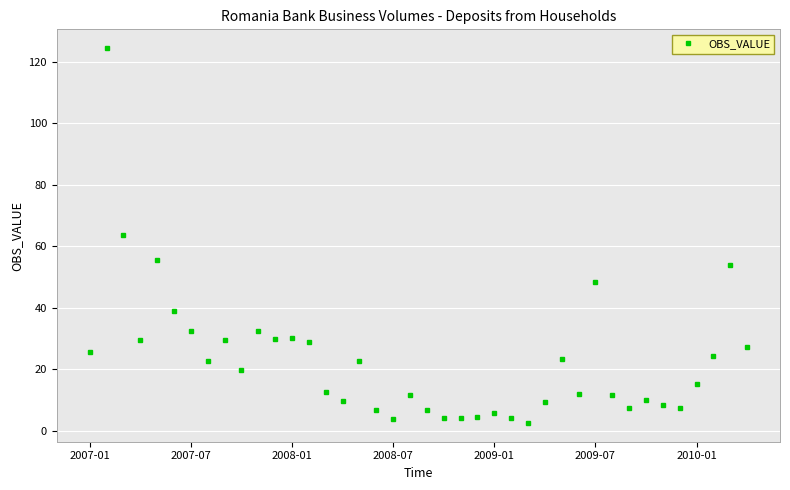

What is the difference between the second highest and second lowest values?

59.9